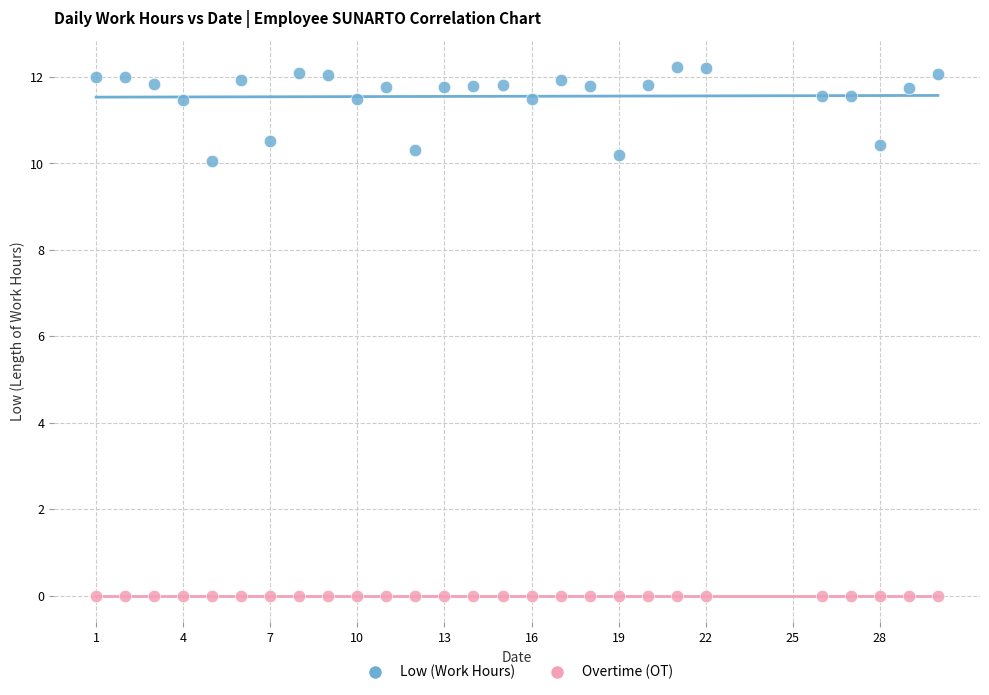

Which series contains the highest Y value?

Low (Work Hours)